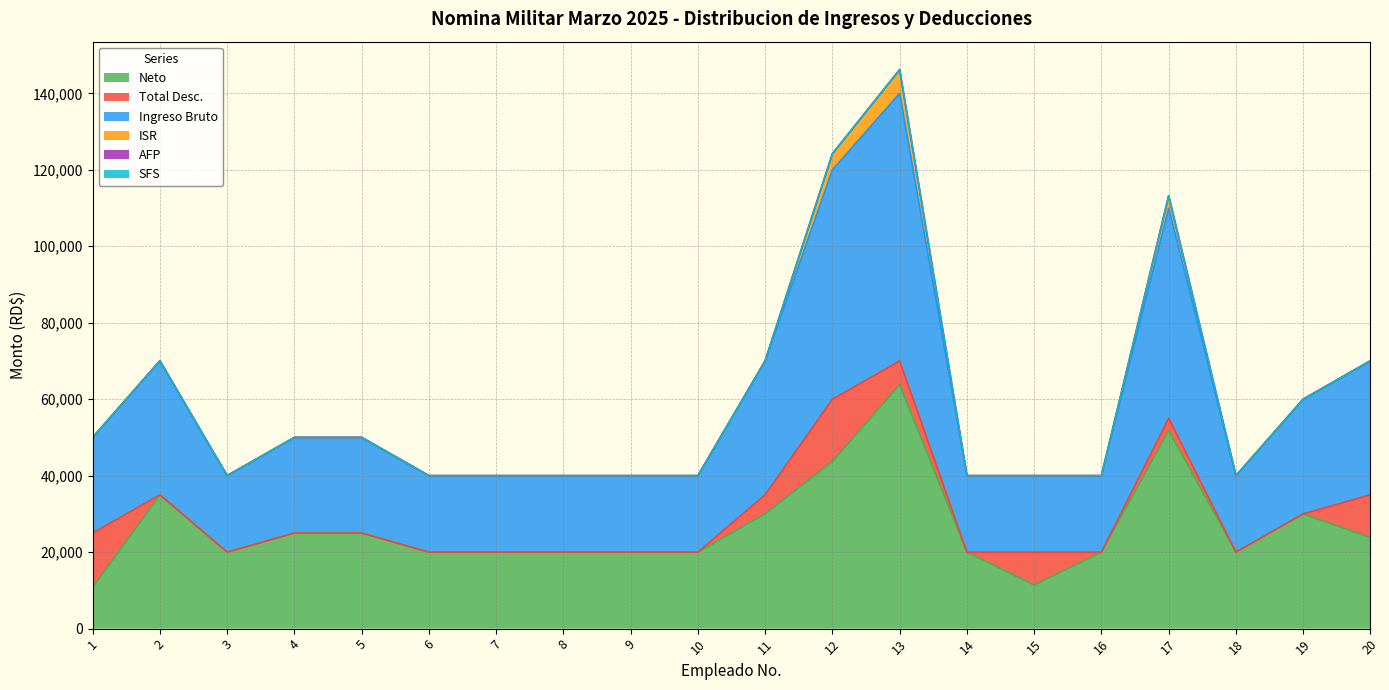

The value of Neto at 8 is 20000.0. True or false?

True